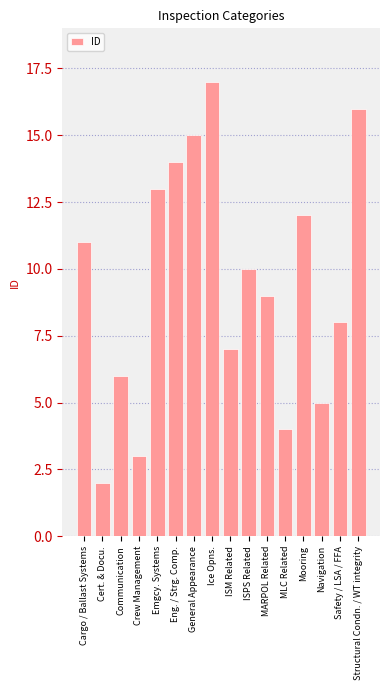

Which label corresponds to the largest value in the chart?

Ice Opns.